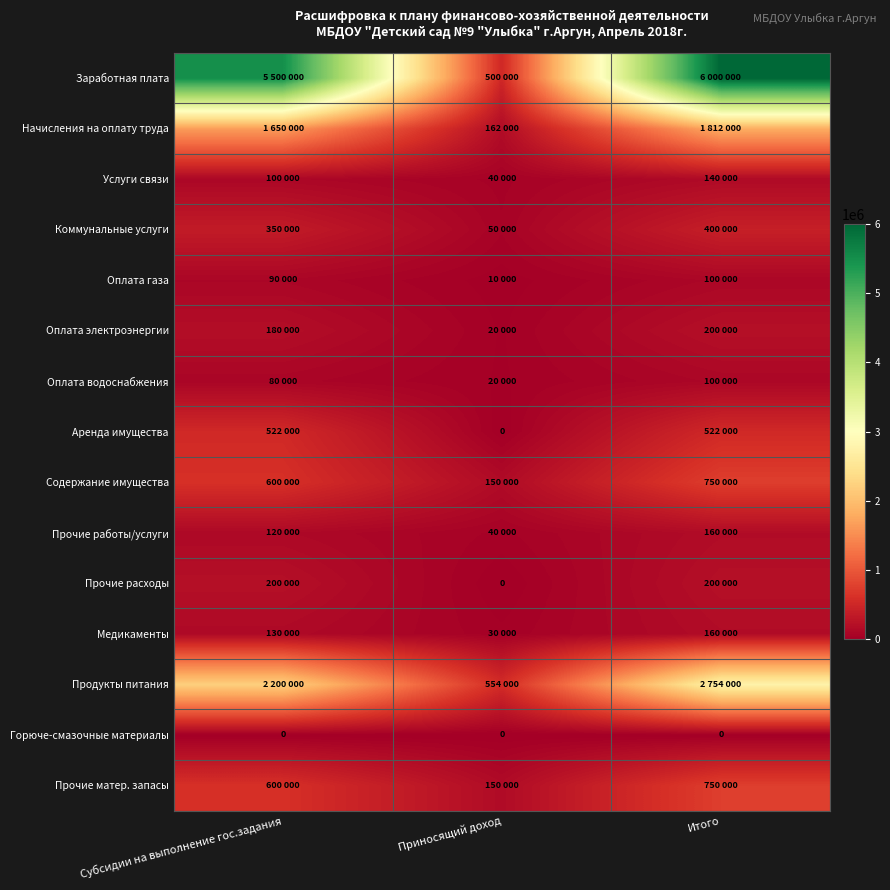

True or false: Горюче-смазочные материалы has a value of 0 at Итого.

True